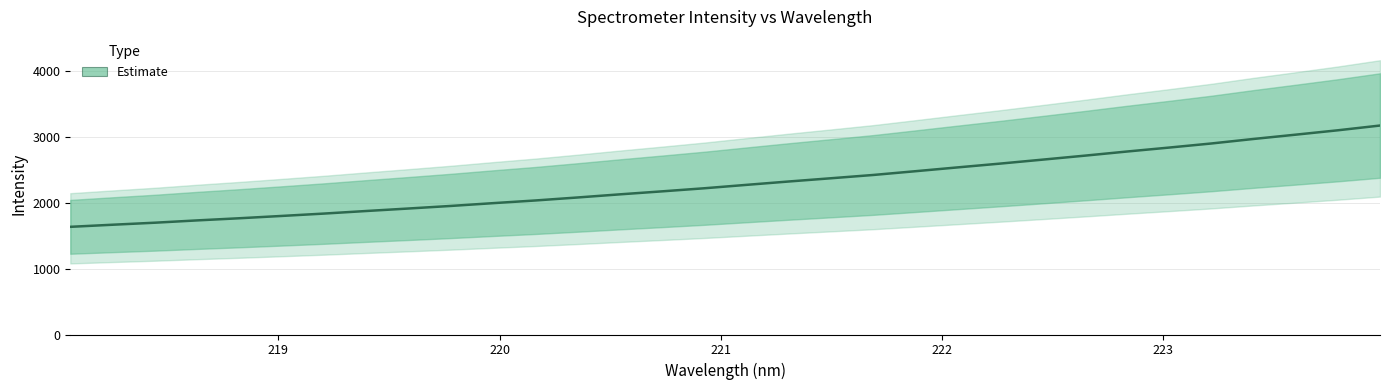

What is the value of the 12th point from the left?

2037.2